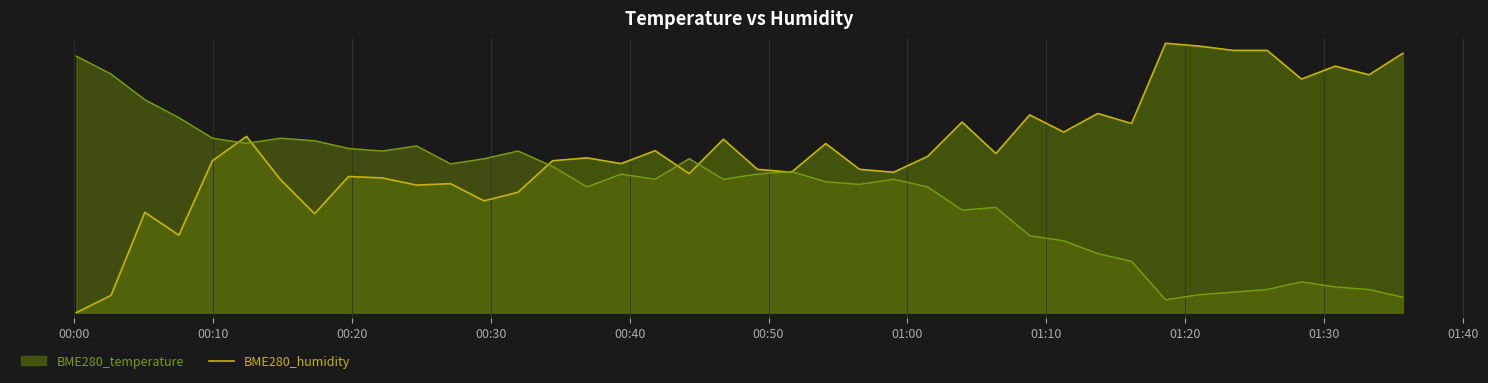

Does the chart have visible grid lines?

Yes